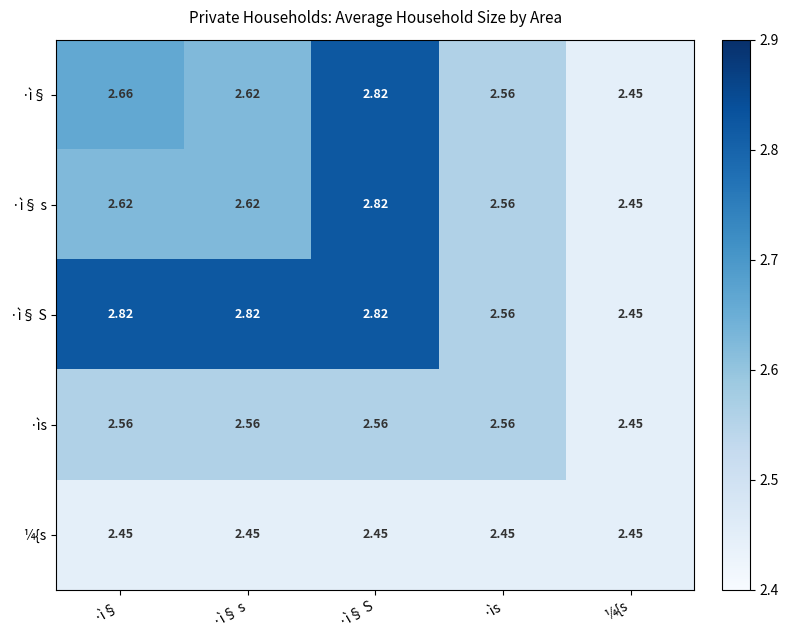

Which category has the lowest value in the ·ì§ S series?

¼{s